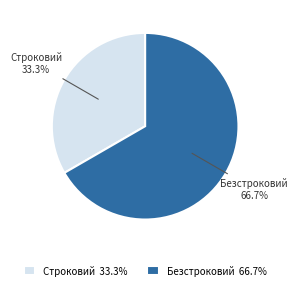

What portion of the pie excludes Строковий?

66.7%